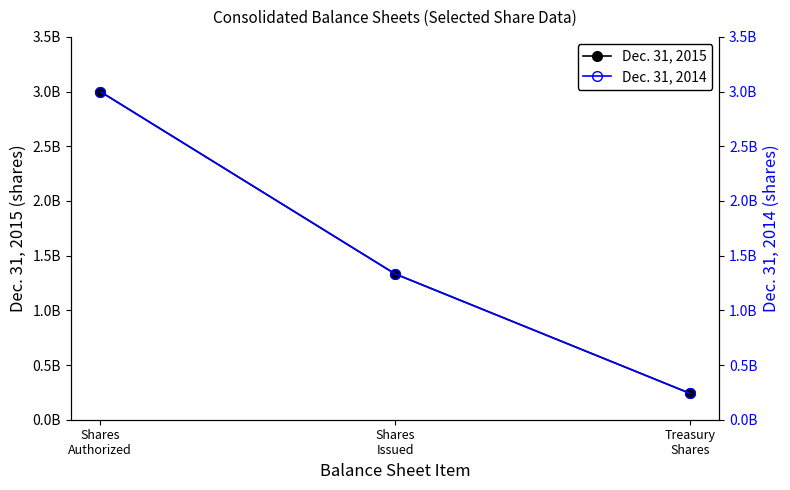

Which series has the largest total across all categories?

Dec. 31, 2014